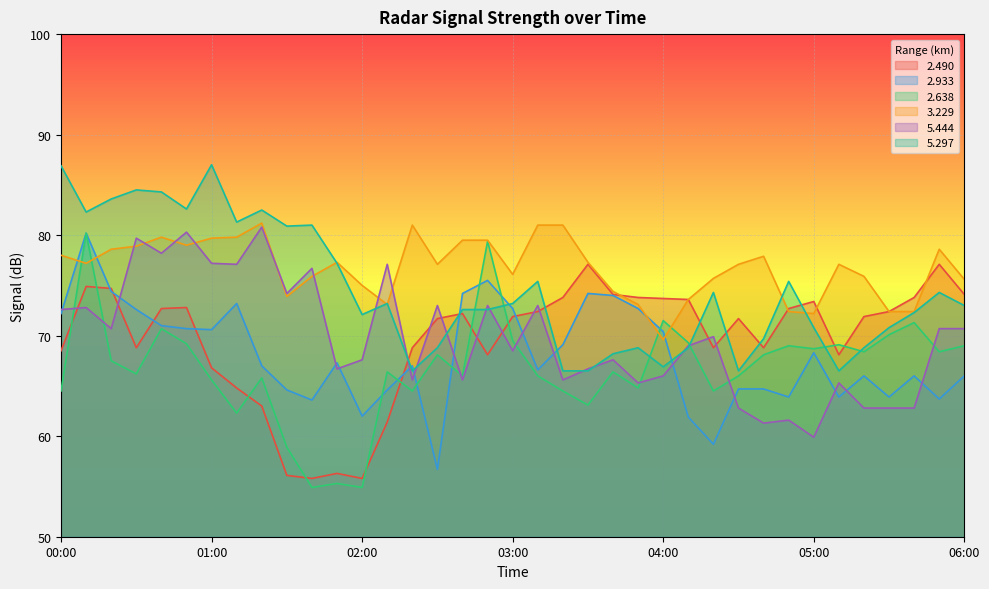

What is the value of the   3.229 point at the 14th from the left?

73.1